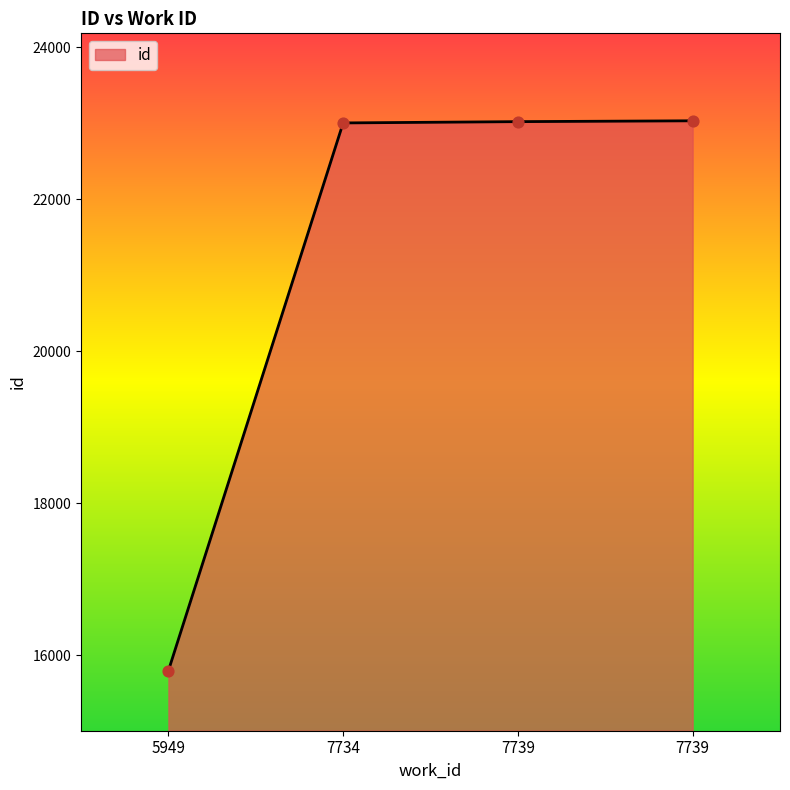

What is the change in value from 7739 to 7739?

+11